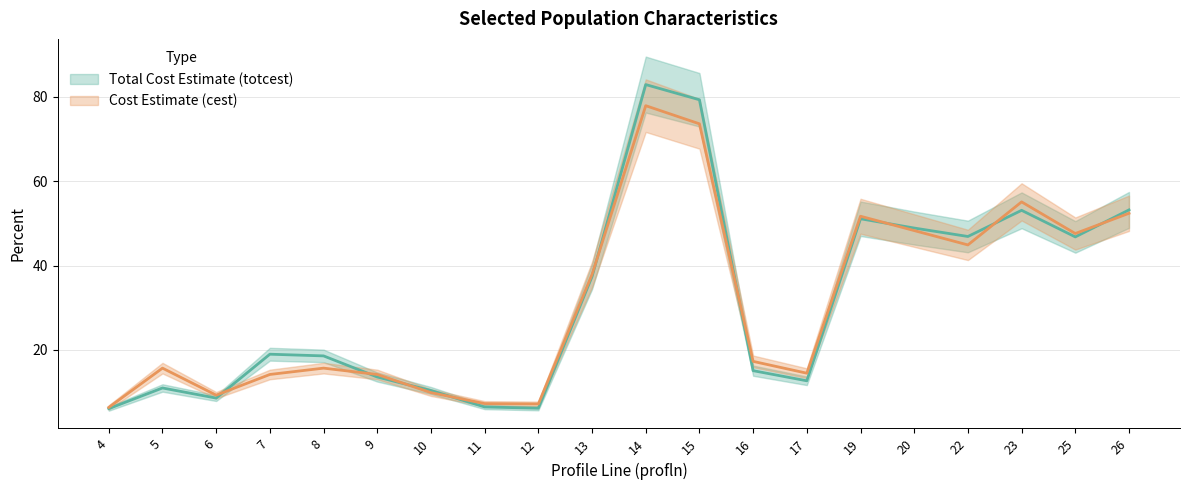

List the series in order of their peak value, lowest first.

cest, totcest